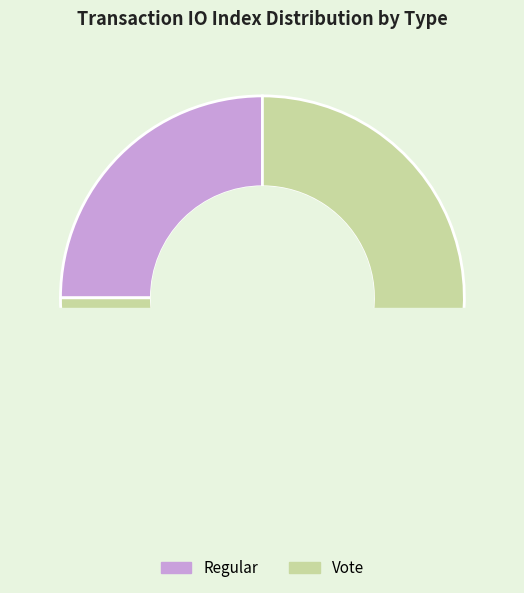

The Vote slice represents 80% of the pie. True or false?

False